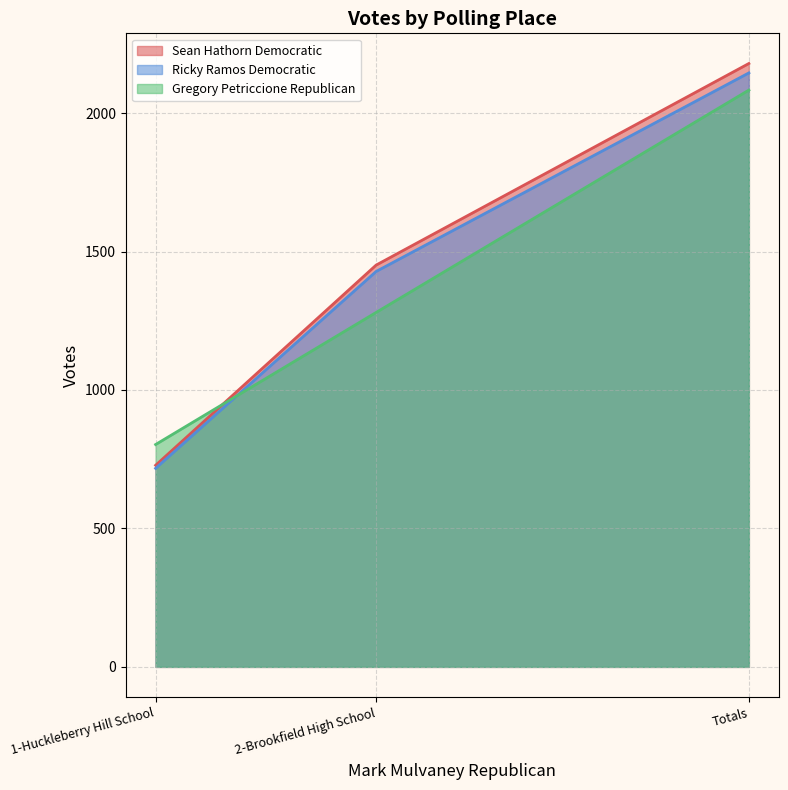

What is the difference between the maximum and minimum values in the Sean Hathorn Democratic series?

1451